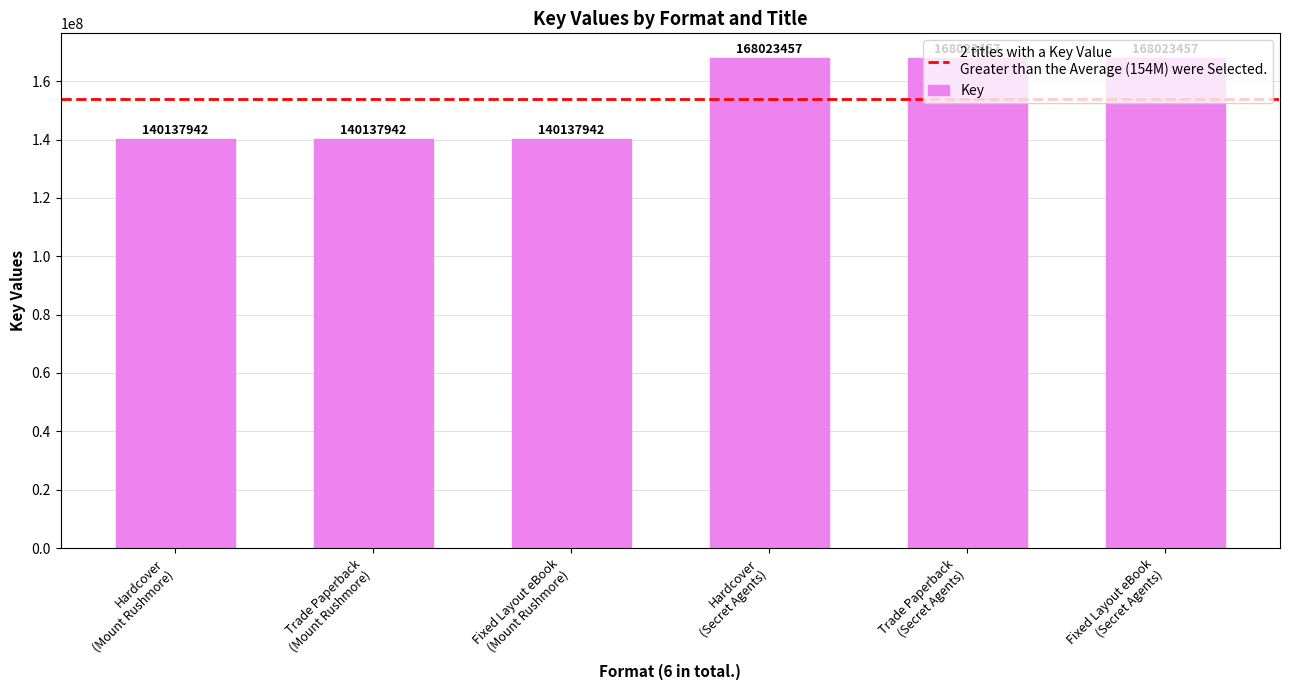

What is the difference between the maximum and minimum values?

27885515